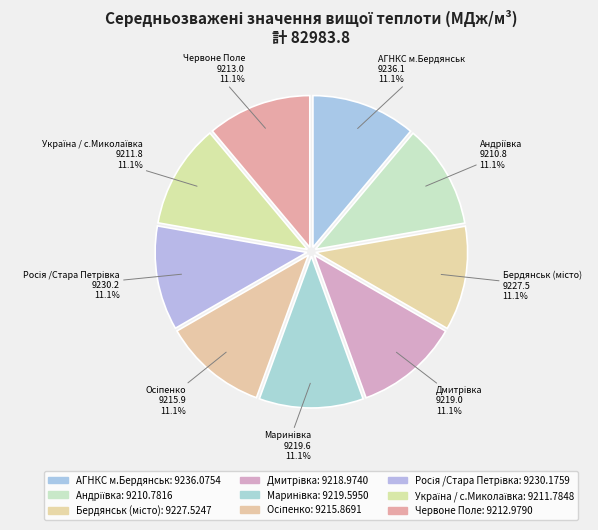

What is the change in value from АГНКС м.Бердянськ to Маринівка?

-16.5